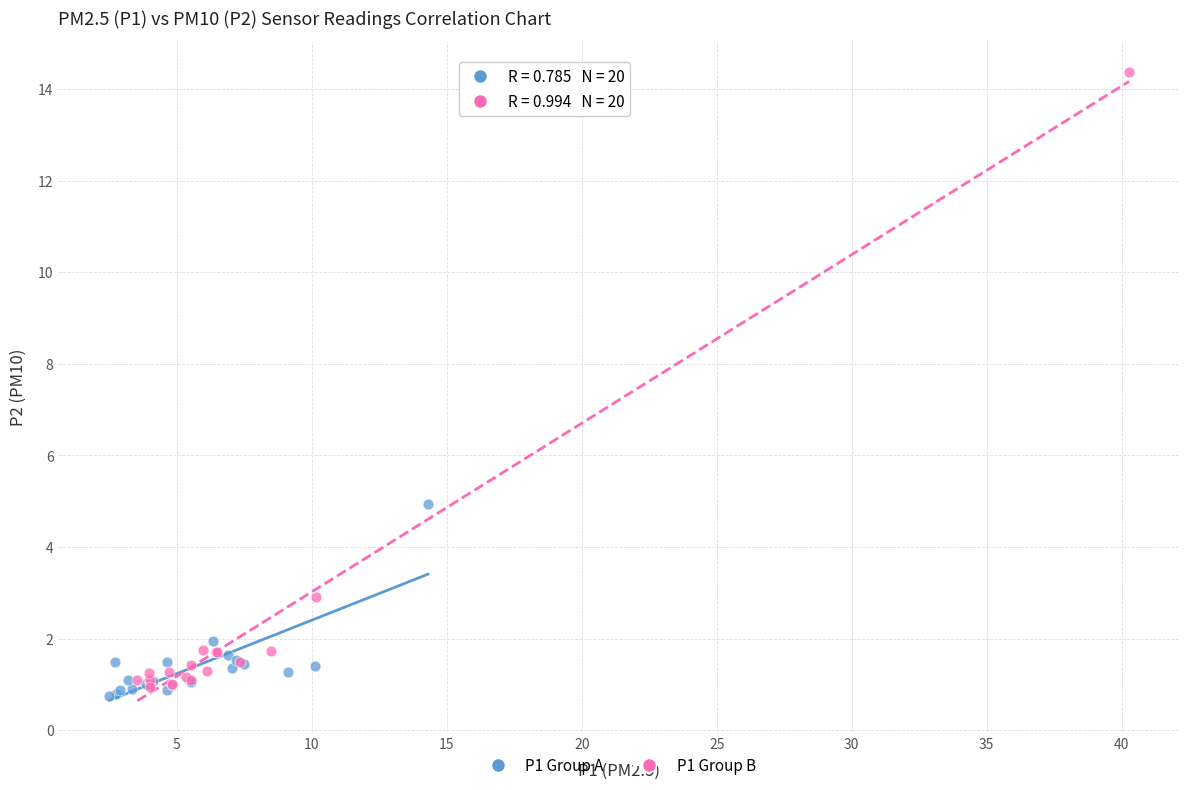

Which series has the largest Y range (max minus min)?

P1 Group B